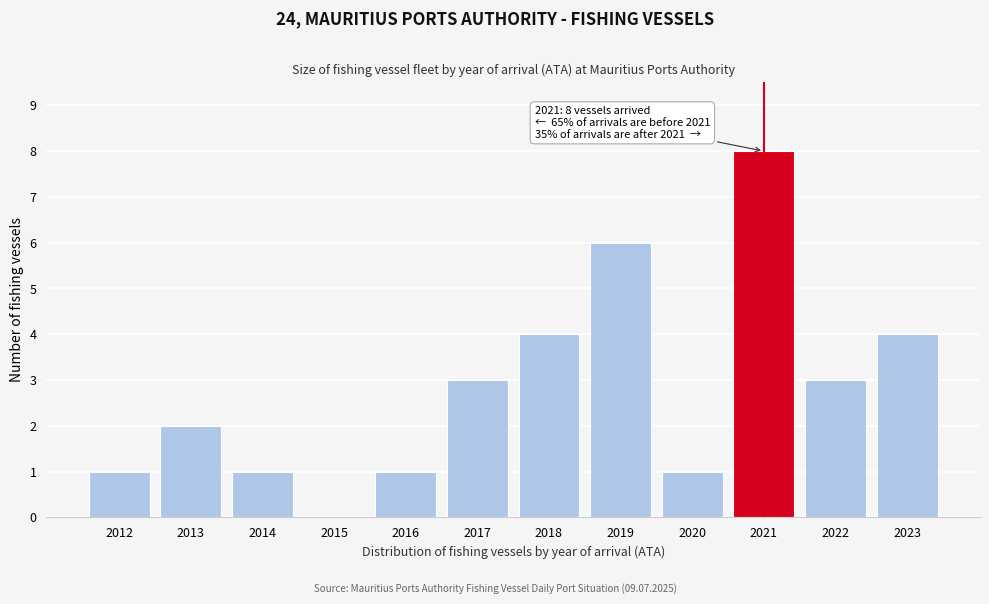

Reading left to right, what are all the values shown in this chart?

2012=1	2013=2	2014=1	2015=0	2016=1	2017=3	2018=4	2019=6	2020=1	2021=8	2022=3	2023=4